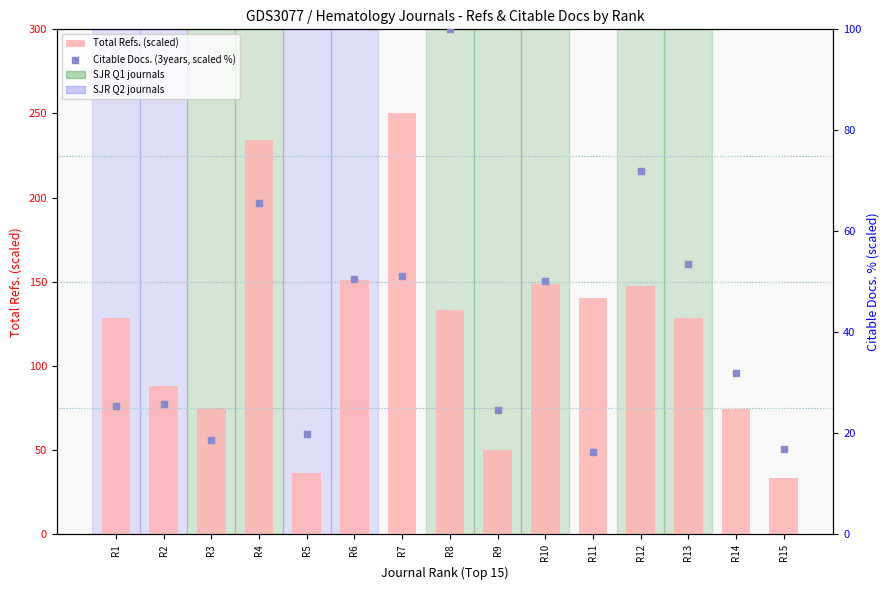

Which series reaches the minimum Y coordinate?

Citable Docs. (3years, scaled %)